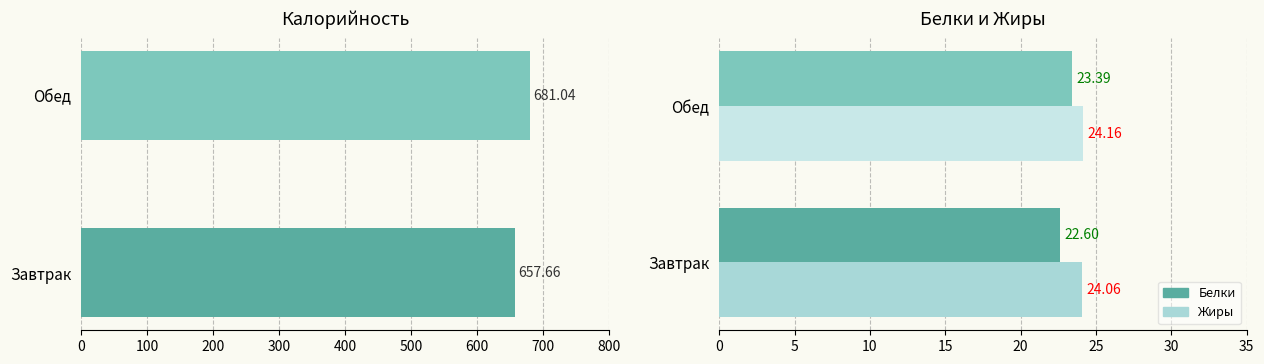

At how many categories does at least one series exceed 483?

2